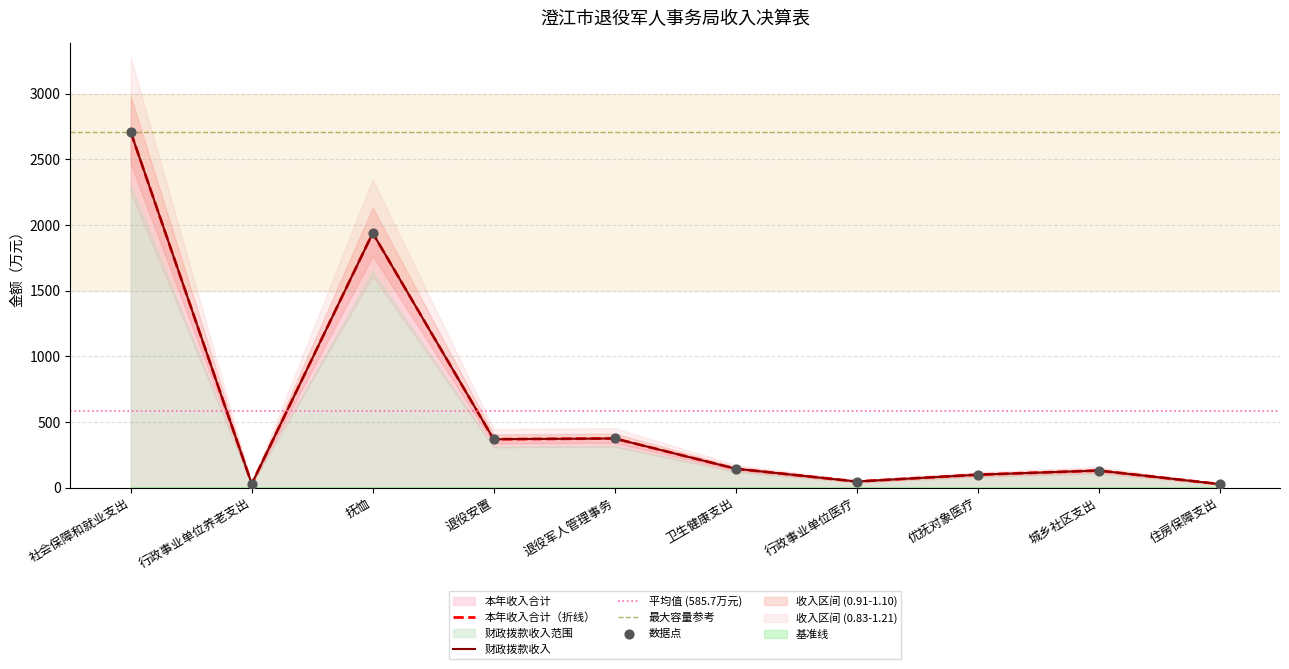

Is the value of 经营收入 at 行政事业单位医疗 greater than the value of 其他收入 at 社会保障和就业支出?

No